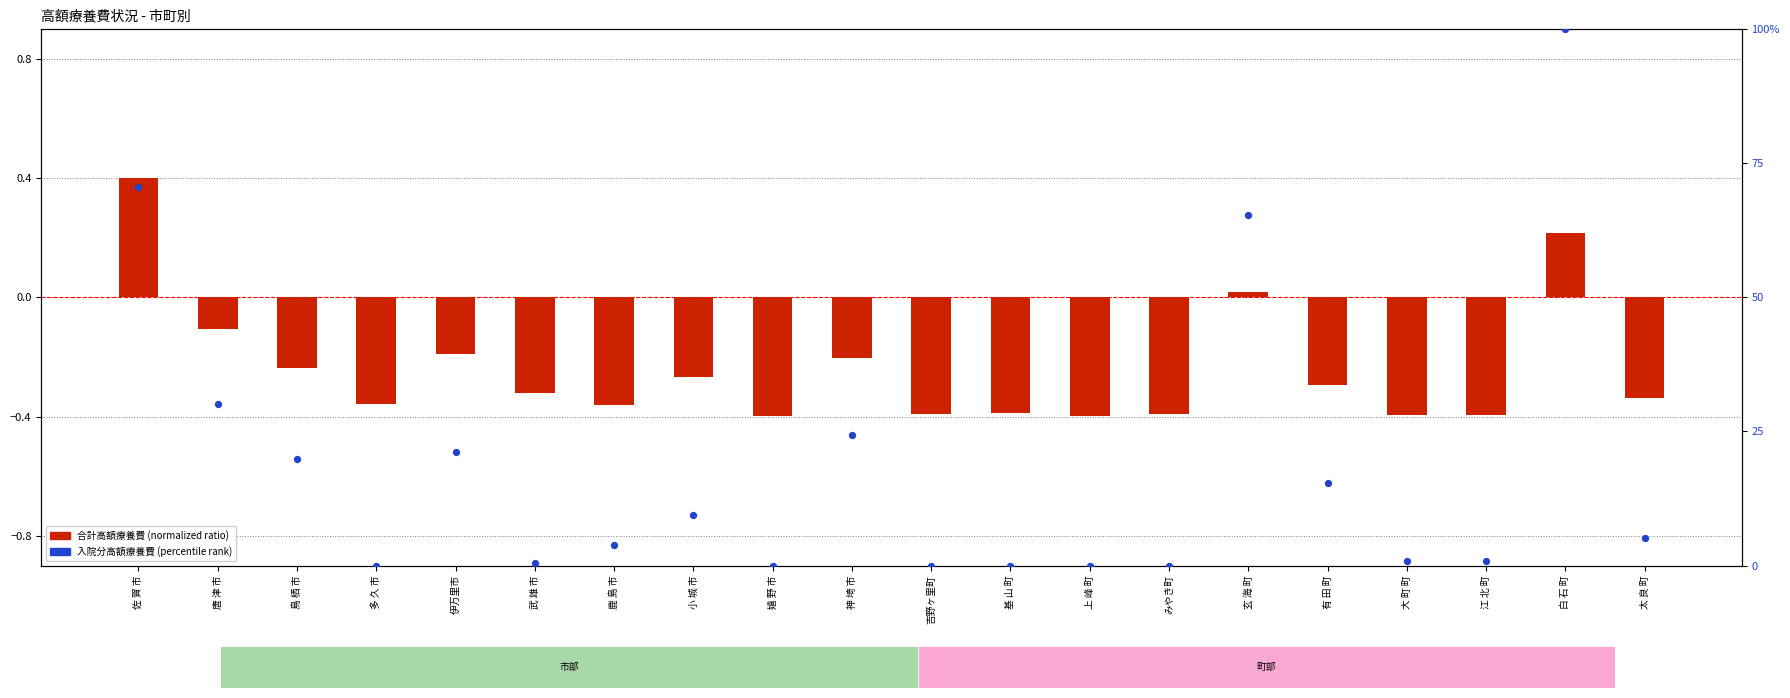

At how many categories does at least one series exceed 61?

3